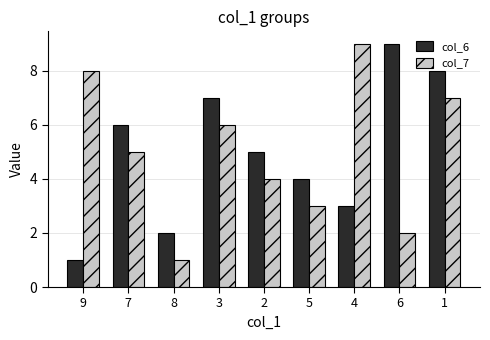

What is the sum of all col_6 values?

45